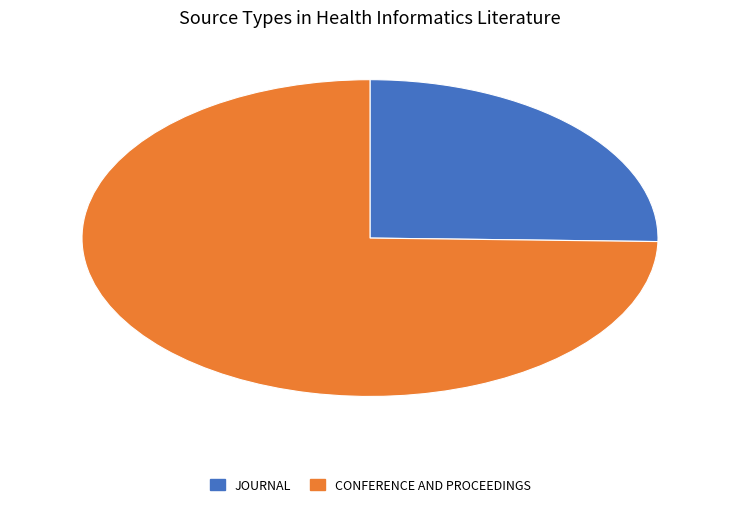

Is there a majority slice in this chart?

Yes